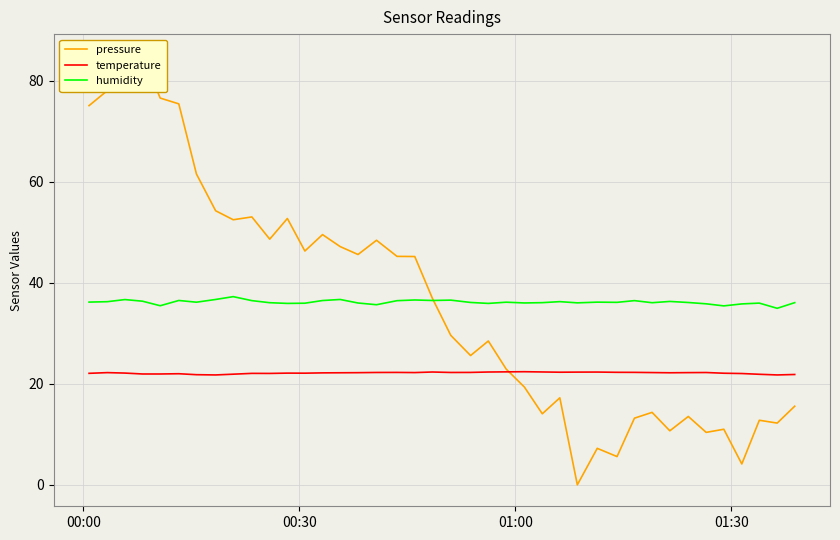

What is the highest value of the temperature series?

22.4